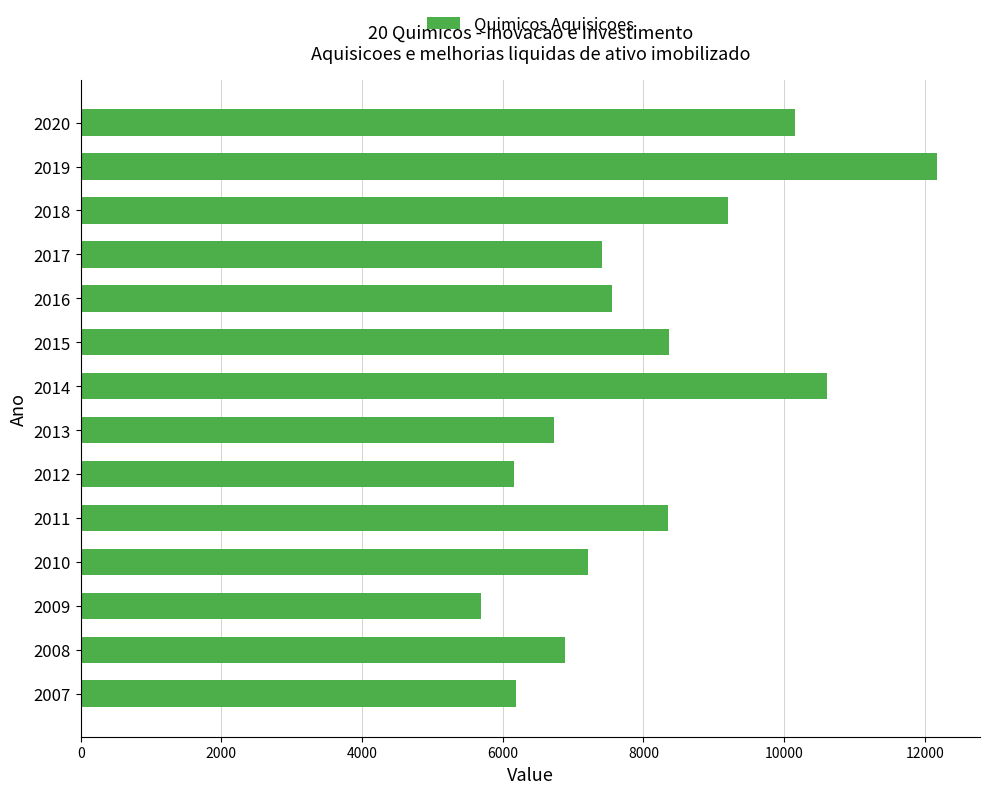

What is the approximate value at 2019?

12175.5